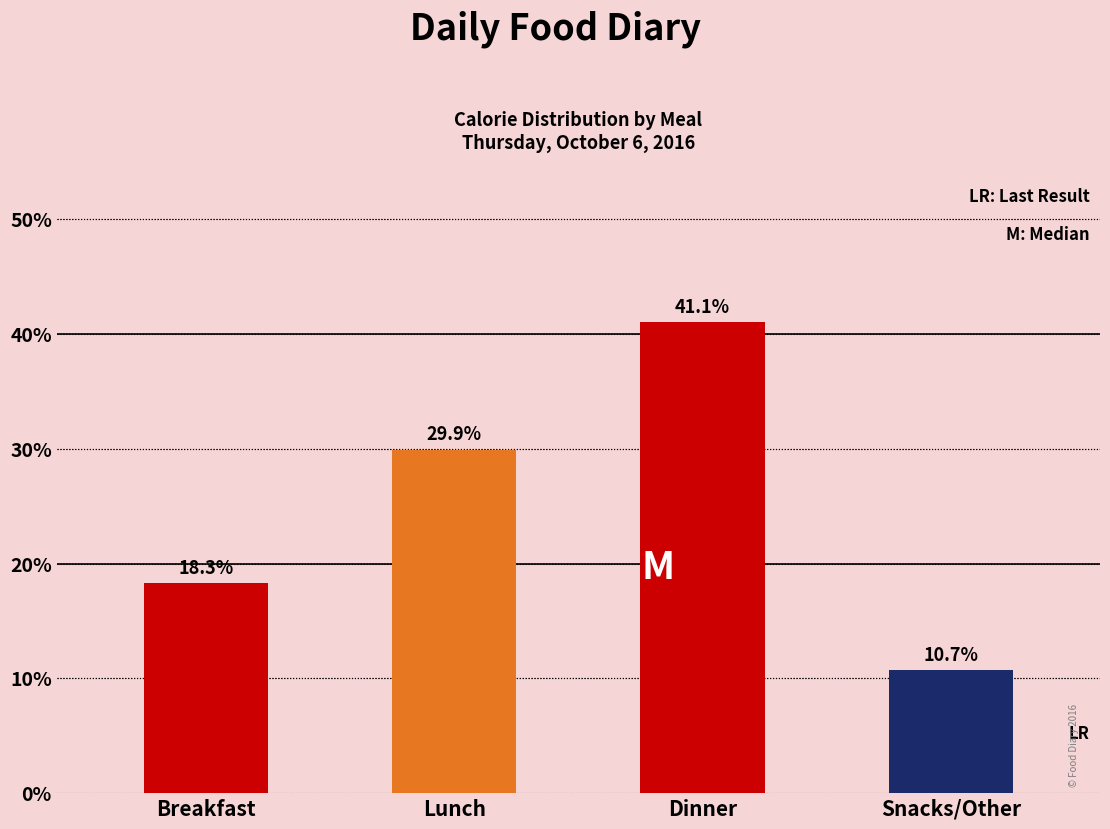

Reading left to right, what are all the values shown in this chart?

Breakfast=18.3	Lunch=29.9	Dinner=41.1	Snacks/Other=10.7